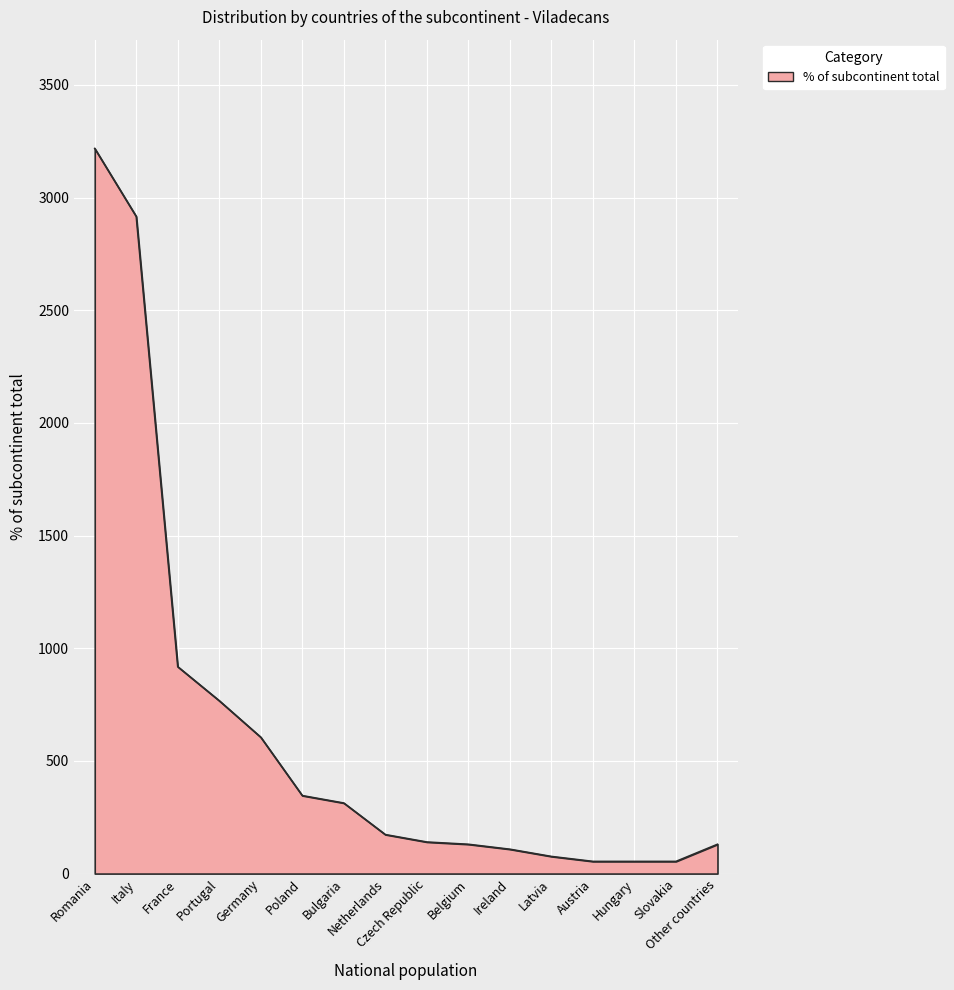

What is the greatest value displayed?

3218